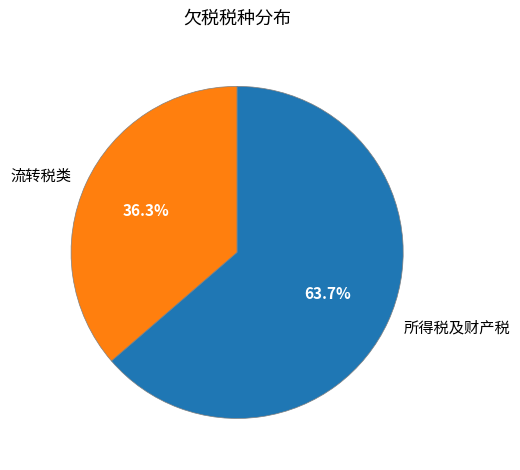

Between 流转税类 and 所得税及财产税, which is larger?

所得税及财产税